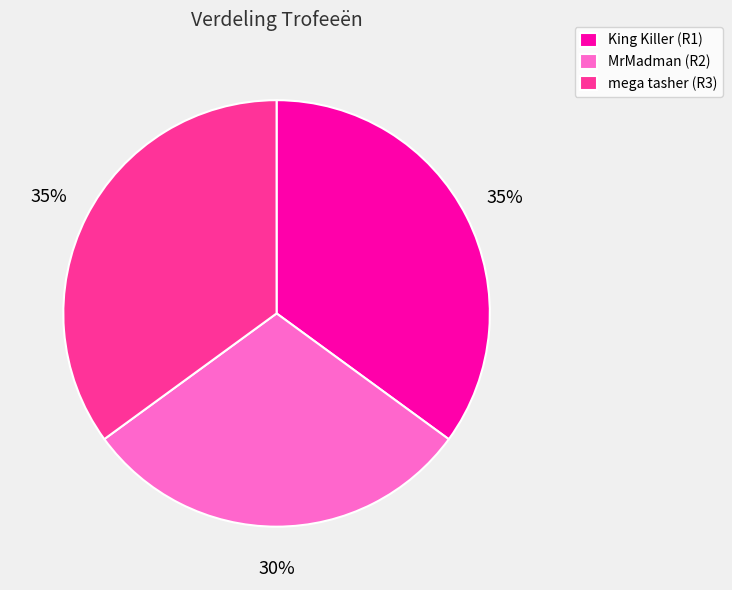

Does any single category account for the majority?

No